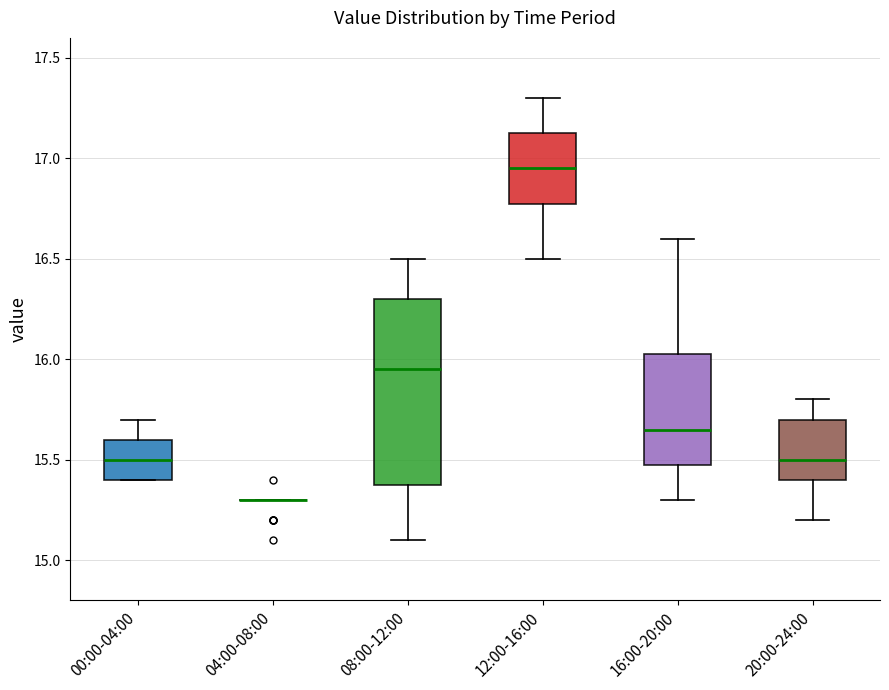

Which box is the tallest, from its lower edge to its upper edge?

08:00-12:00